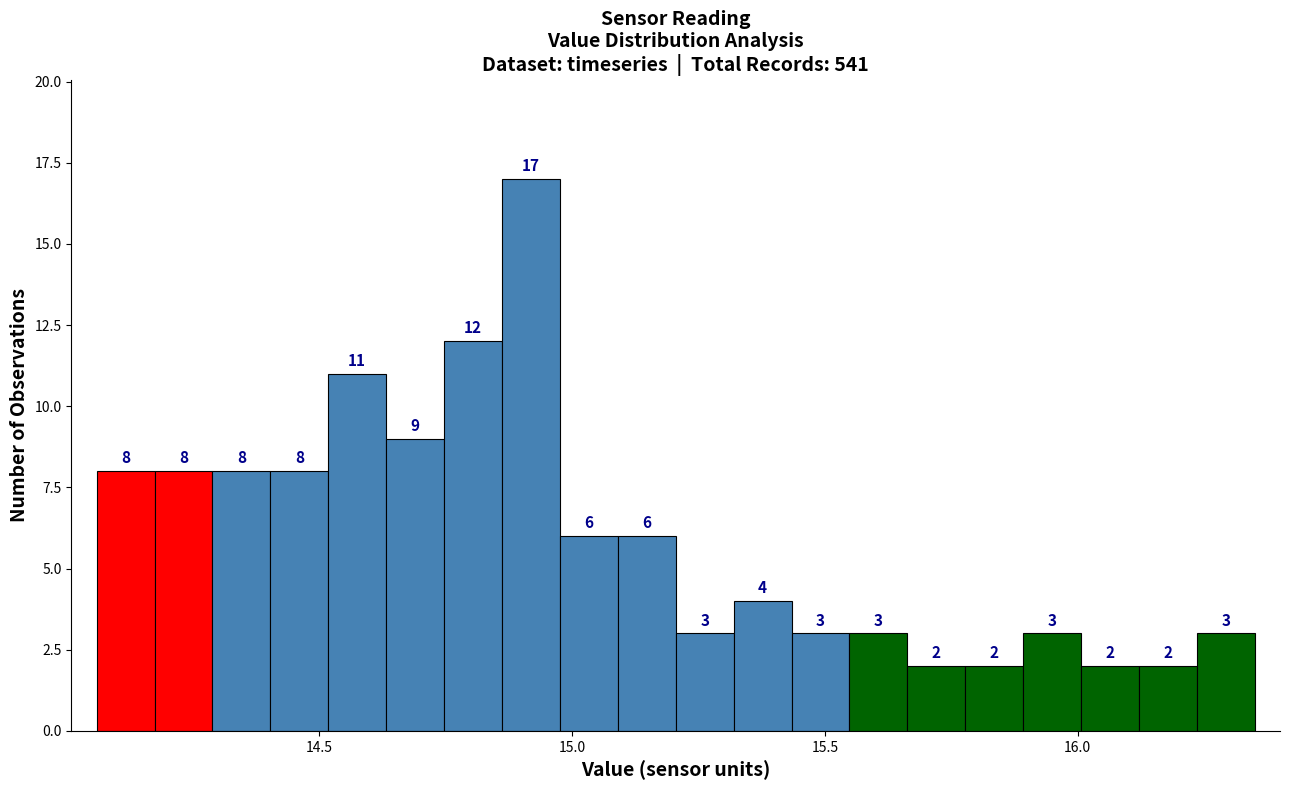

Read against the x-axis, roughly where is the centre of the tallest bar?

14.90